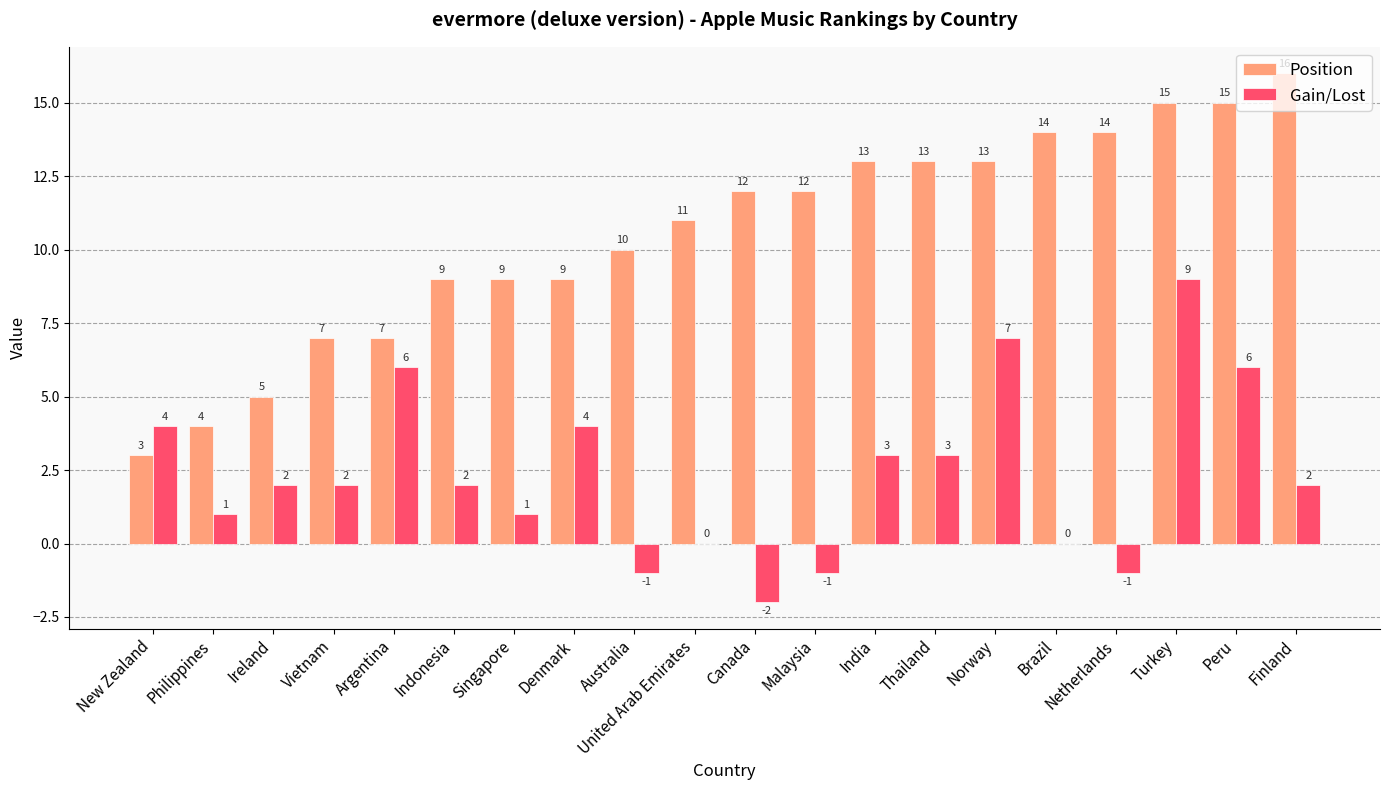

How many groups of bars are there?

20